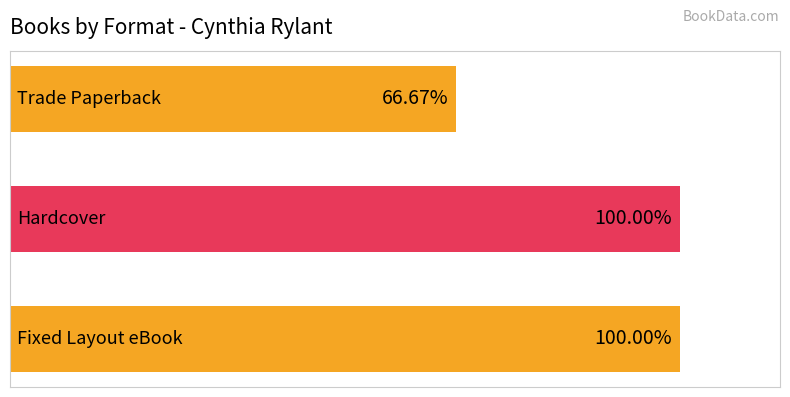

Does the chart contain any negative values?

No